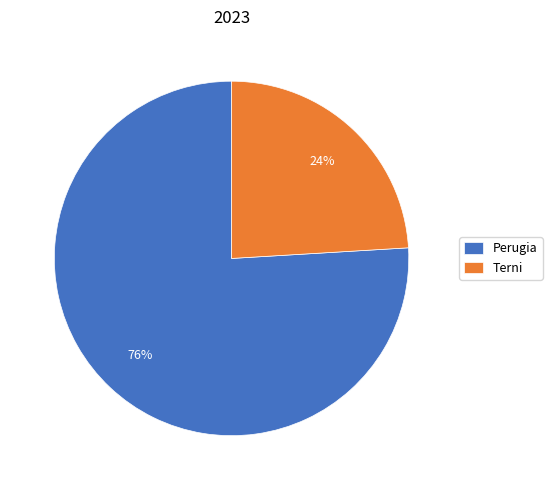

Is there a majority slice in this chart?

Yes